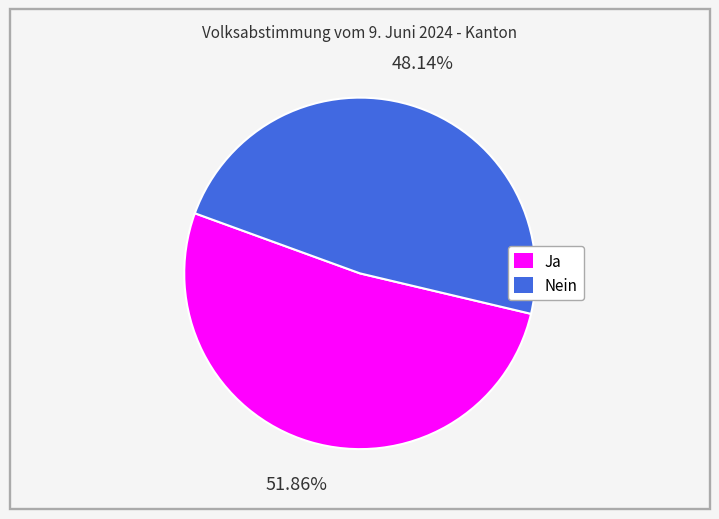

Is Ja the majority of the pie?

Yes